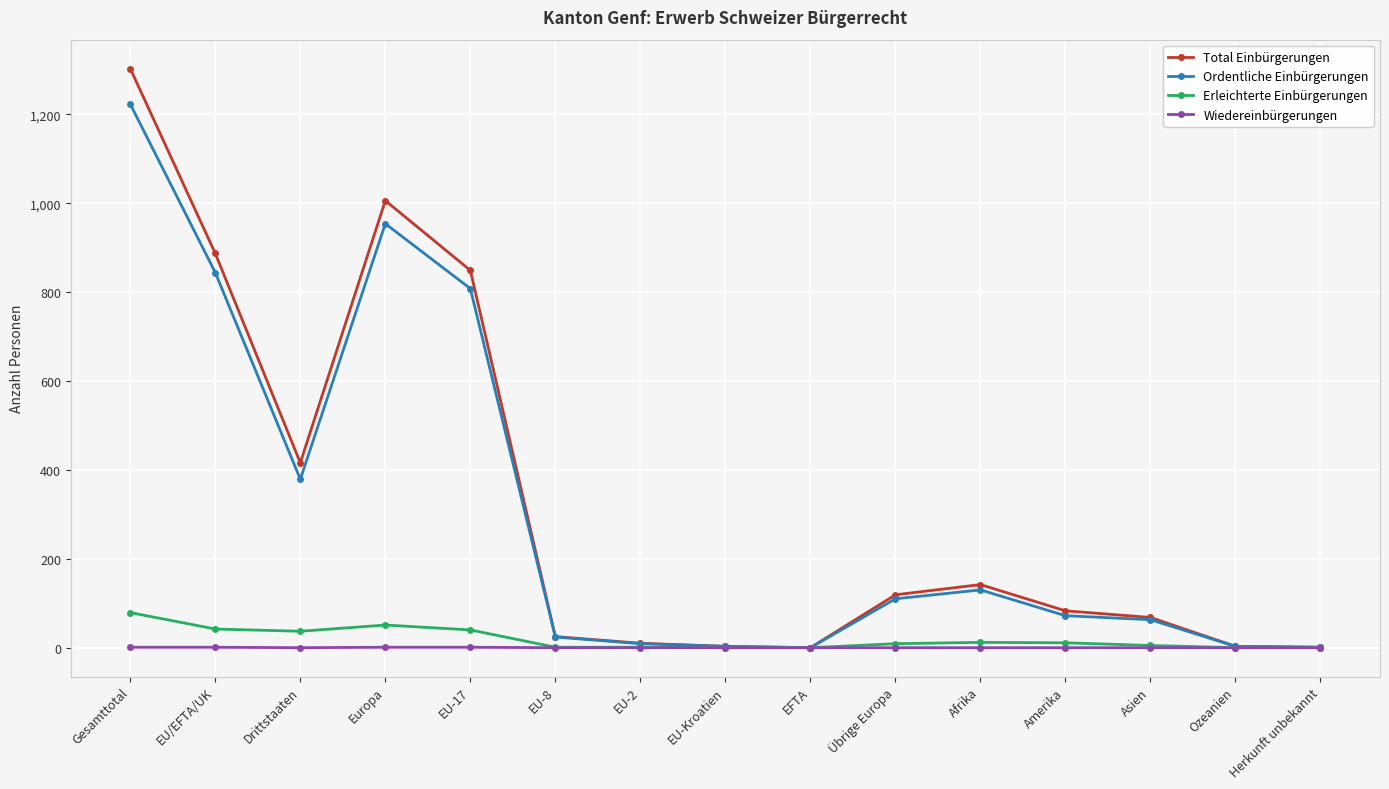

Where is the first local maximum for Ordentliche Einbürgerungen?

Europa